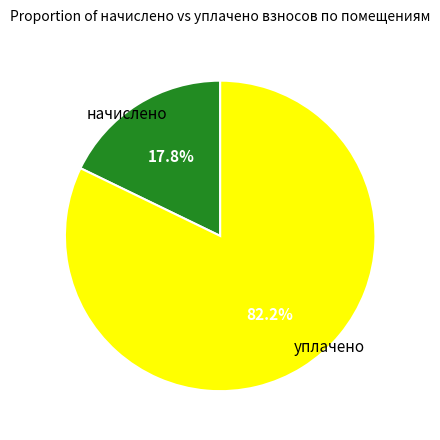

Is there a majority slice in this chart?

Yes